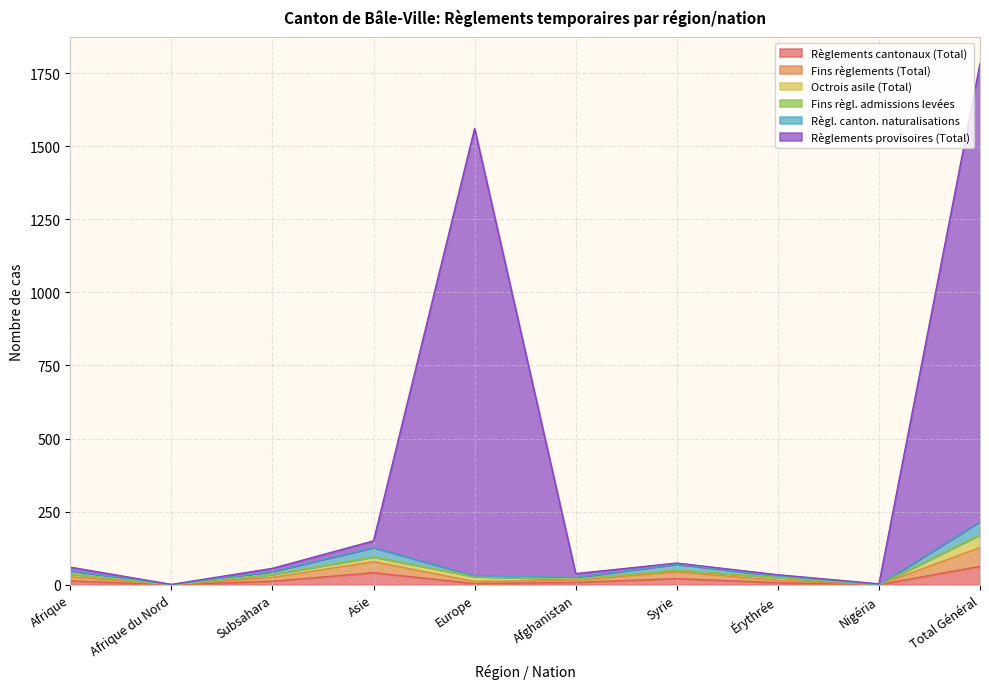

Is it true that Règlements cantonaux (Total) equals 21 at Syrie?

True